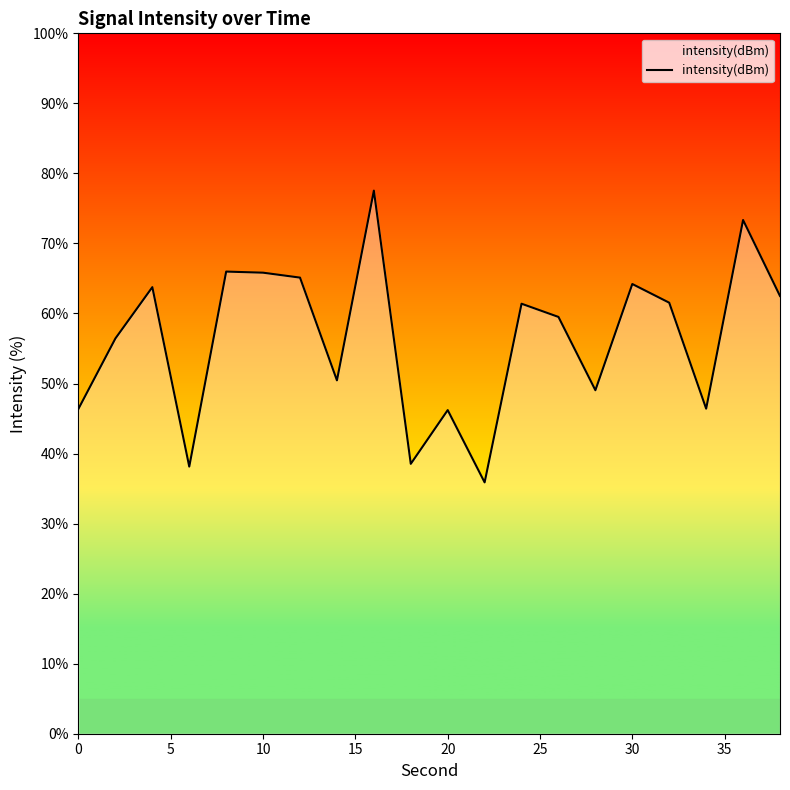

What is the smallest value displayed?

35.9